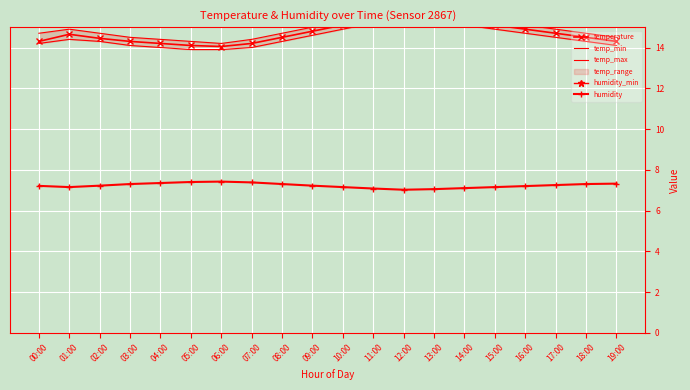

In temp_max, how many points are lower than both neighbors (excluding endpoints)?

1